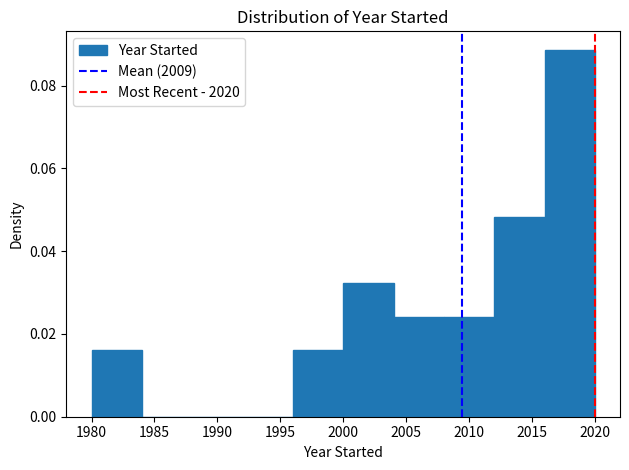

Which range on the x-axis has the tallest bar?

2016 to 2020